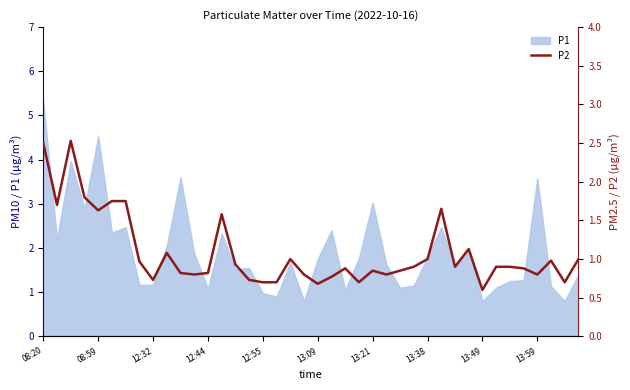

What is the minimum value for P1?

0.8